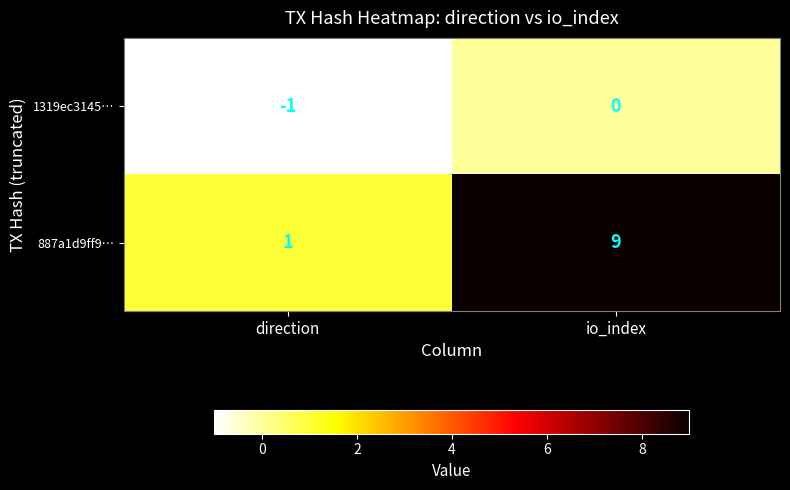

Between direction and io_index, which series saw the biggest shift?

887a1d9ff9…